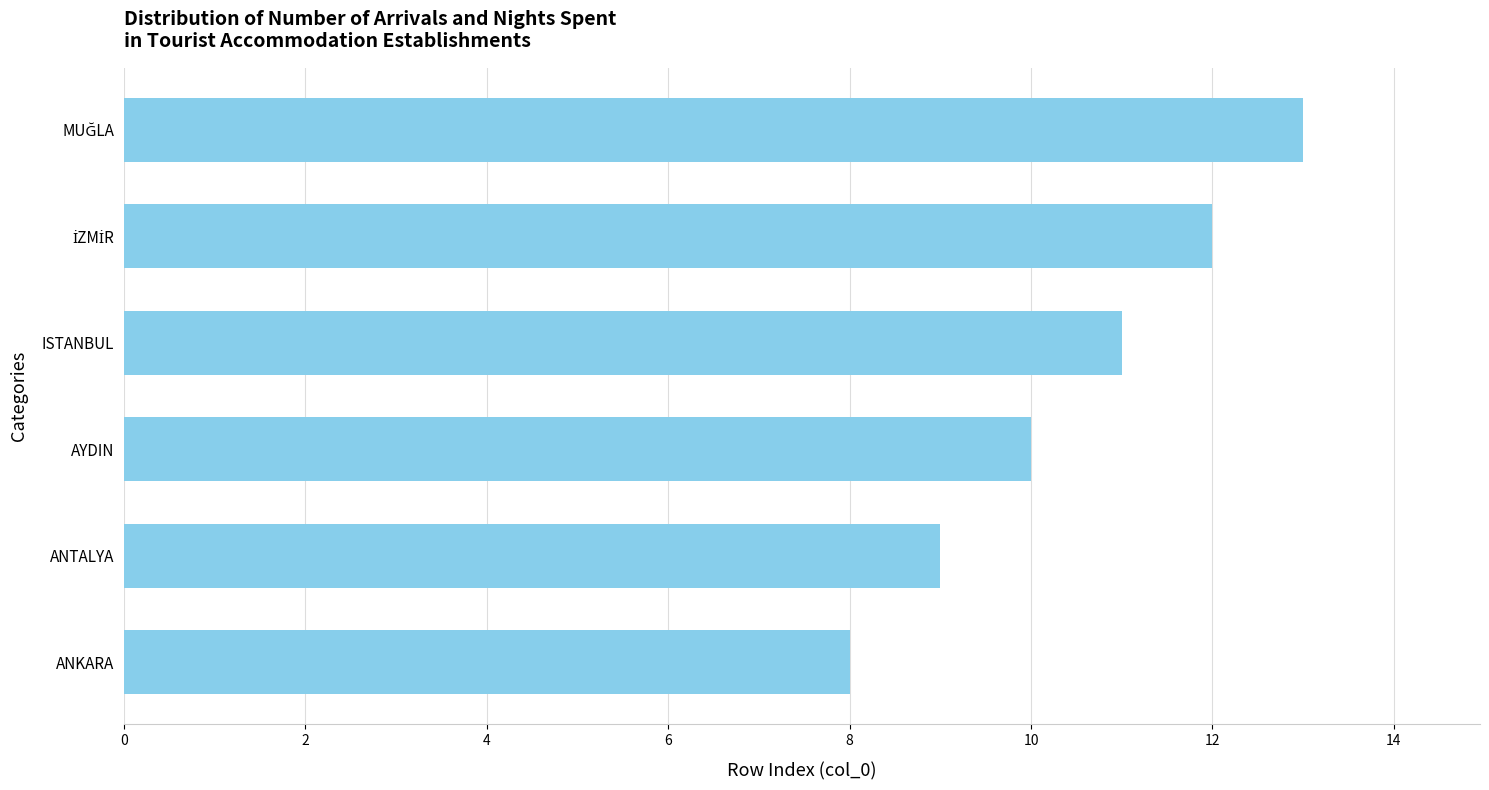

How many categories are shown in the chart?

6